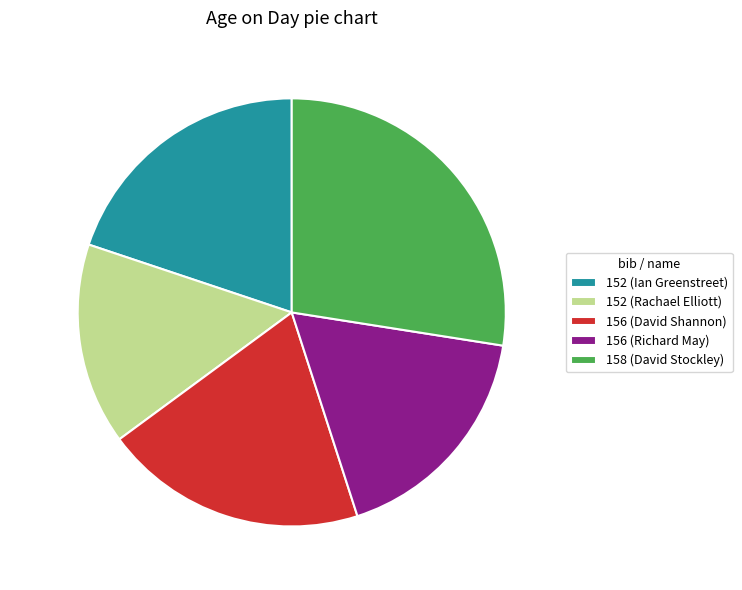

To the nearest percent, what percentage of the pie is 156 (David Shannon)?

20%